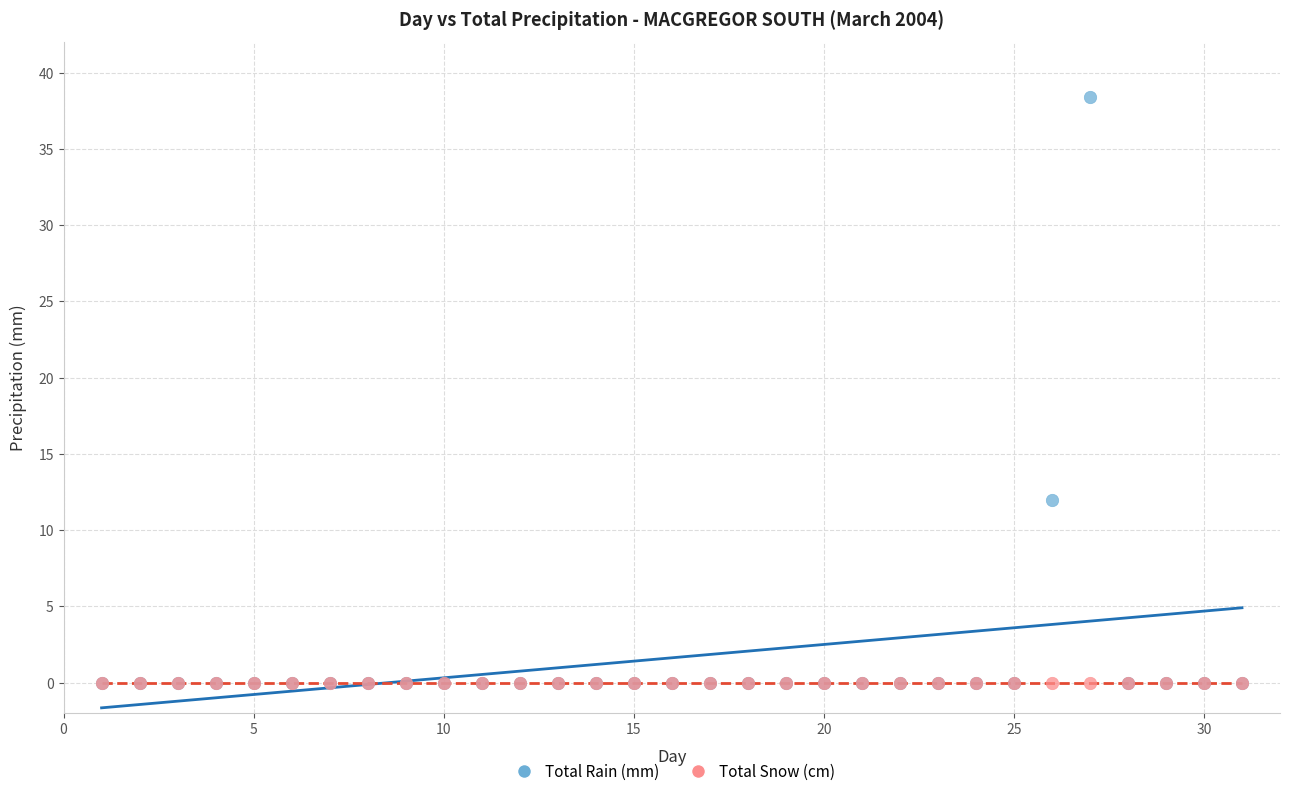

What are all the series names shown in the legend?

Total Rain (mm), Total Snow (cm)